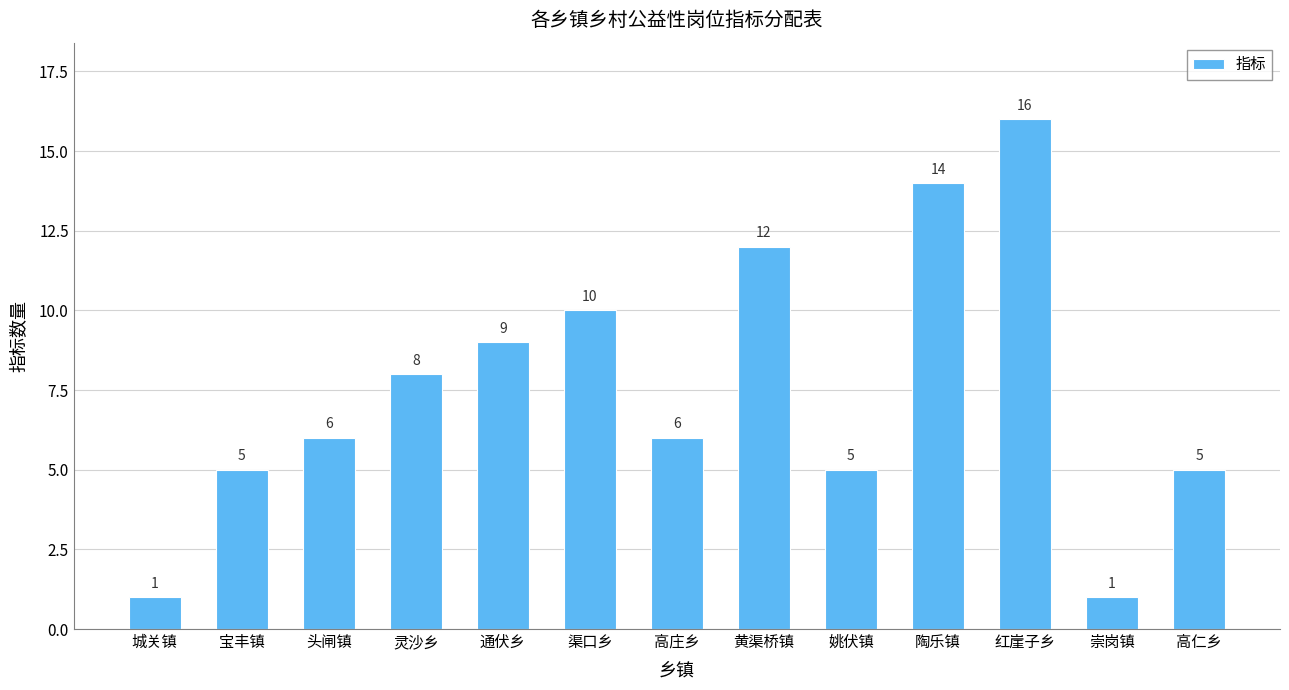

Are the bars horizontal?

No